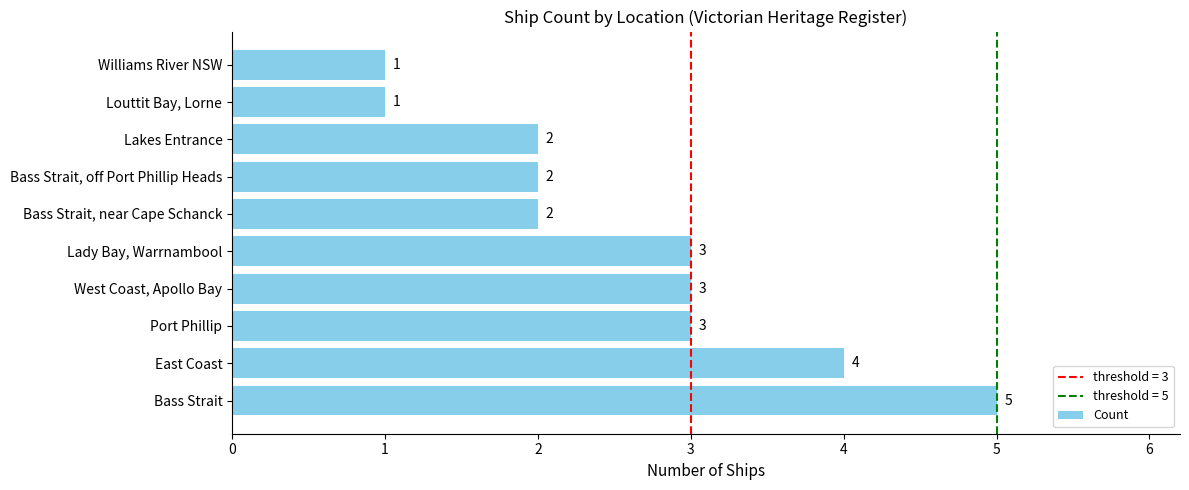

How many bars are there in total?

10